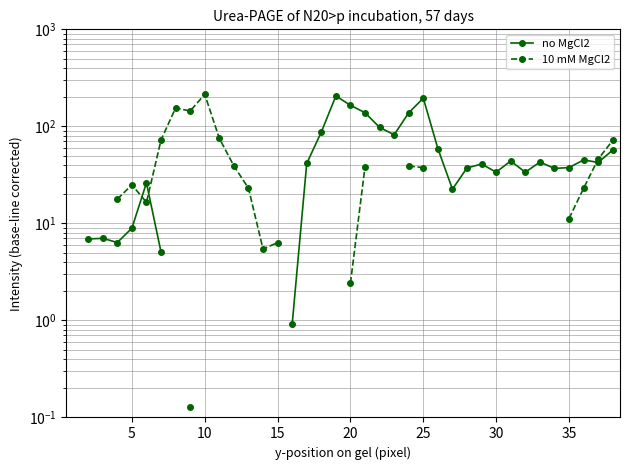

How many lines are shown in the chart?

2